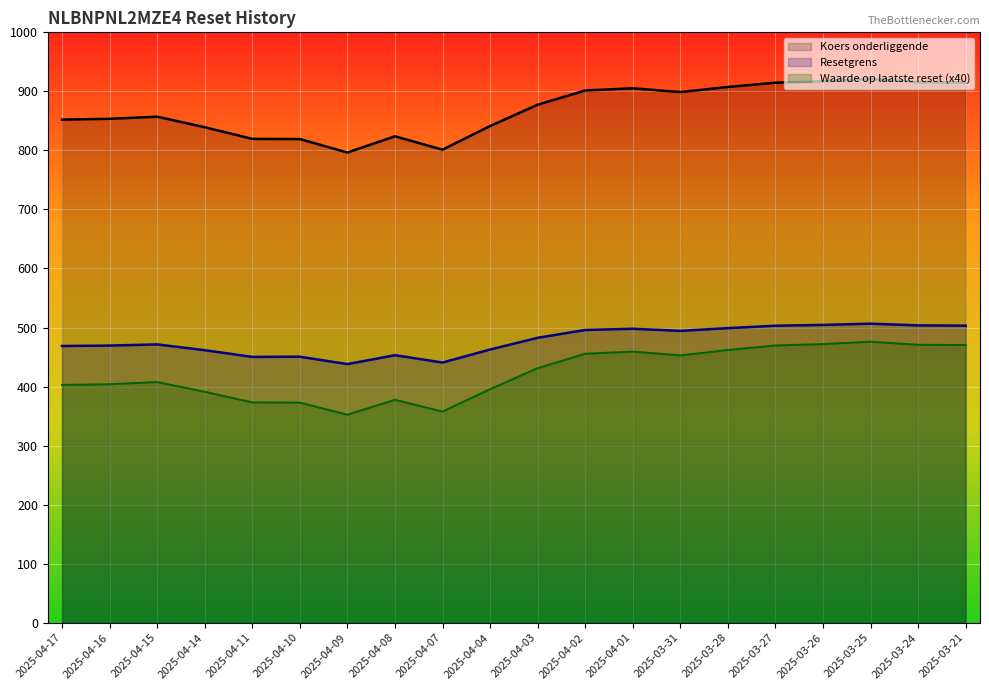

At which label does Koers onderliggende first exceed 877?

2025-04-03